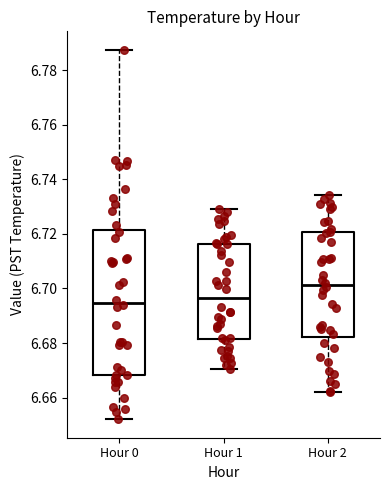

Reading left to right, transcribe this box plot: for each box, give where its median line is, the range the box spans, and where its two whiskers end, as read against the y-axis. The values are not printed on the chart, so give them approximately, as read against the axis.

Hour 0: median 6.694, box 6.668 to 6.722, whiskers 6.652 to 6.788
Hour 1: median 6.696, box 6.682 to 6.716, whiskers 6.670 to 6.730
Hour 2: median 6.702, box 6.682 to 6.720, whiskers 6.662 to 6.734